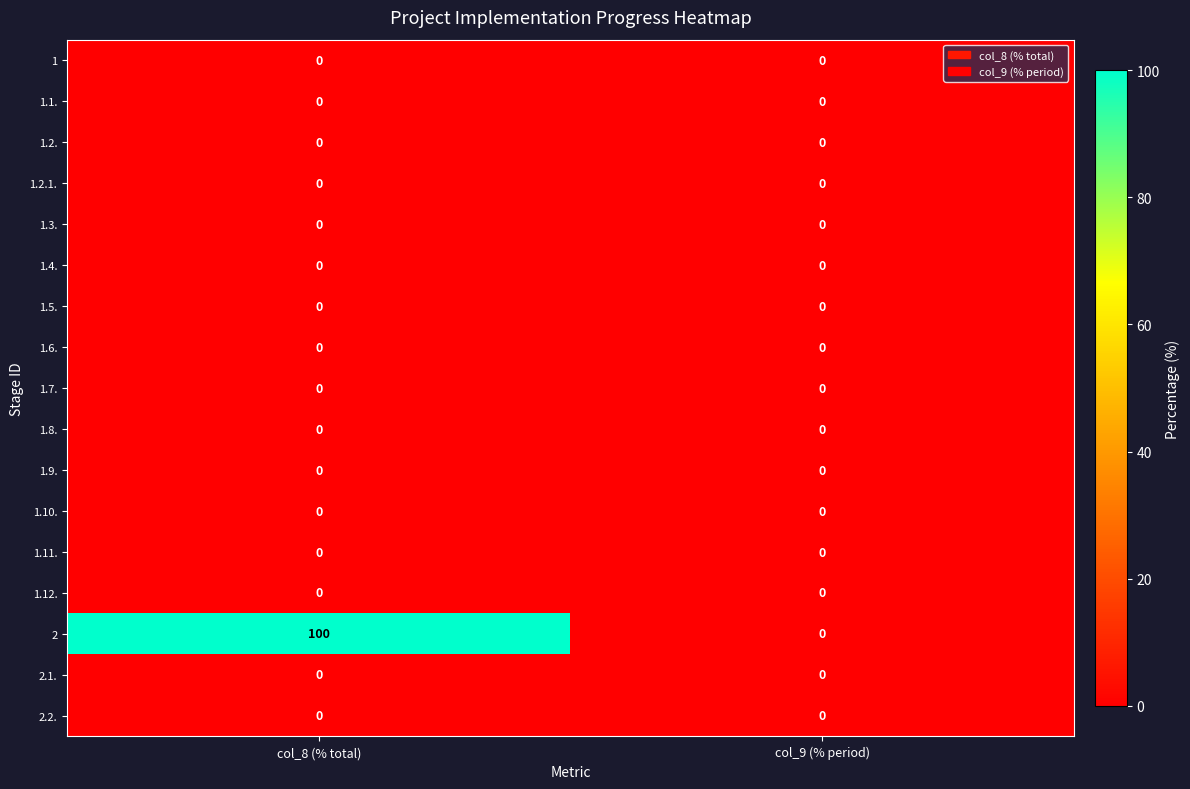

What is the maximum value shown in the chart?

100